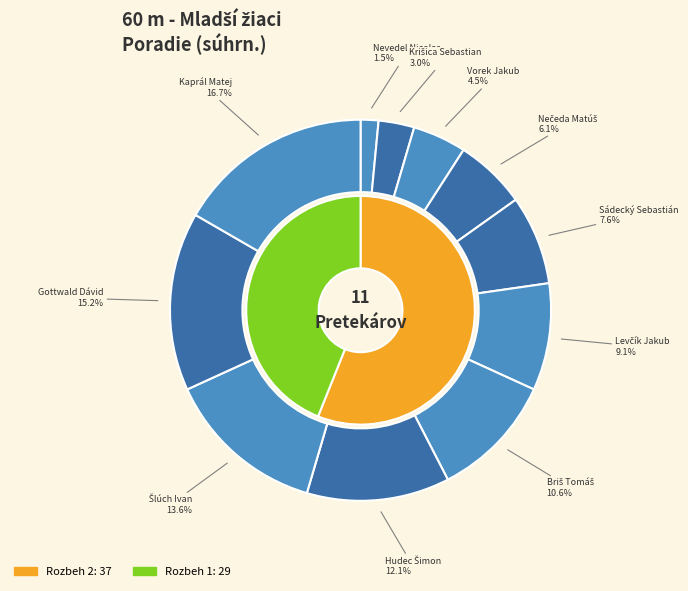

True or false: Krišica Sebastian accounts for 3% of the total.

True